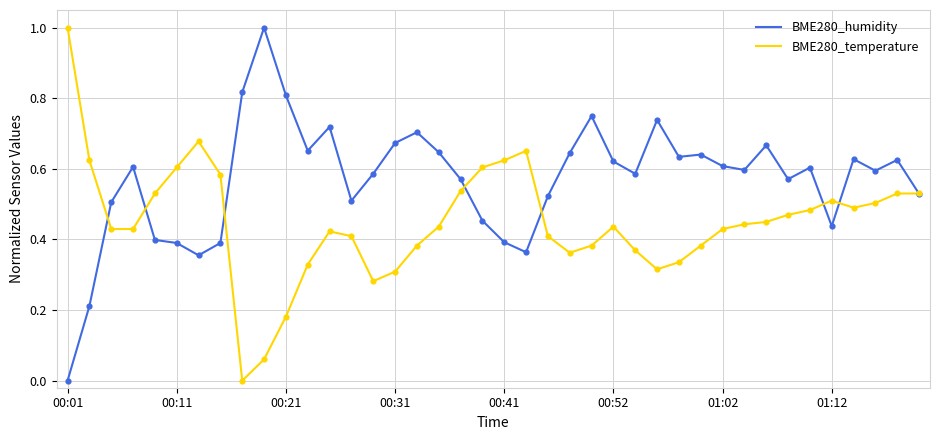

What is the highest value of the BME280_humidity series?

1.0